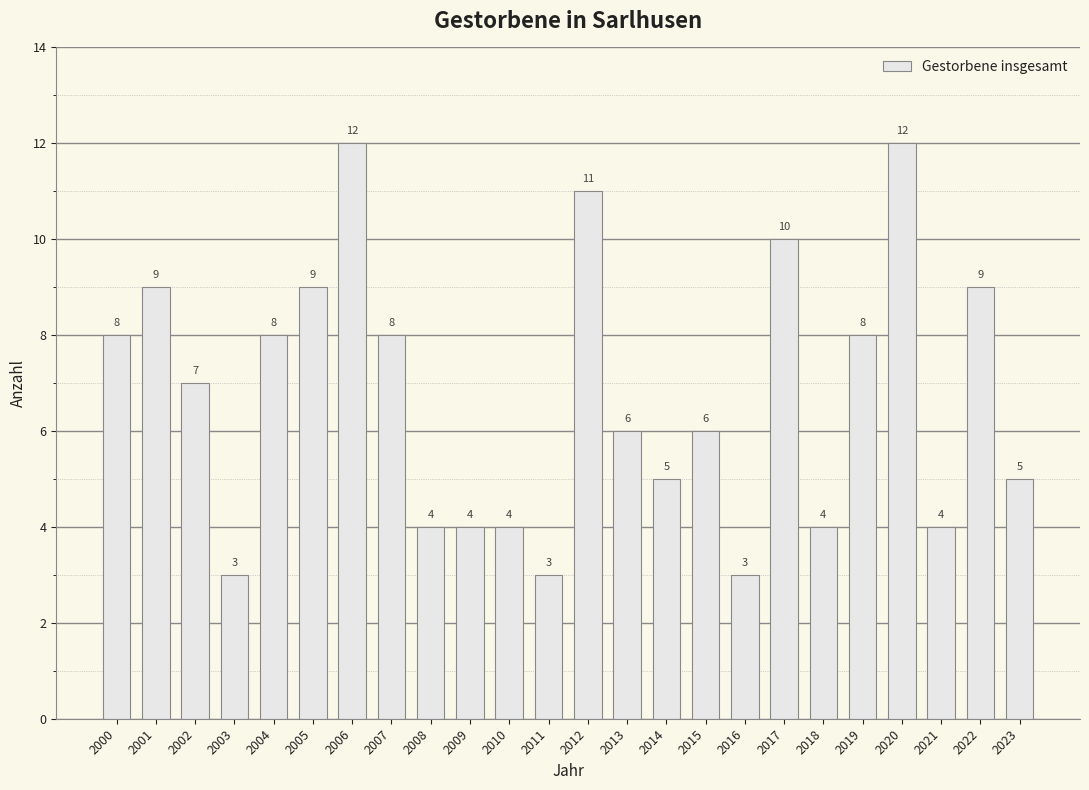

True or false: the data shows 5 at 2003.

False